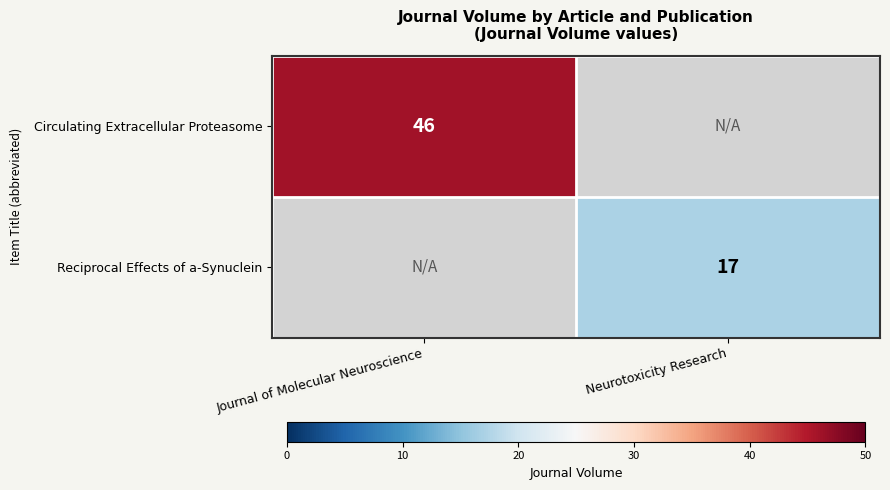

Is the value of Reciprocal Effects of a-Synuclein at Neurotoxicity Research greater than the value of Circulating Extracellular Proteasome at Journal of Molecular Neuroscience?

No